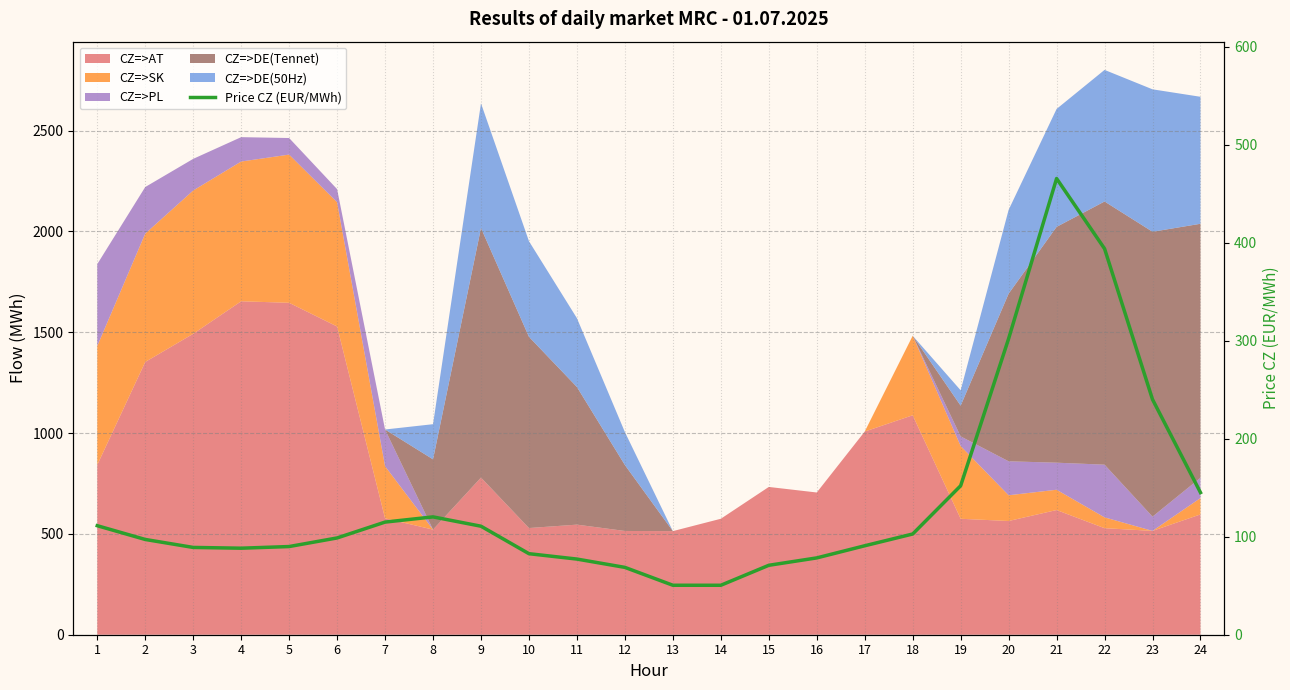

Approximately how many times larger is the value at 2 compared to 9?

0.9